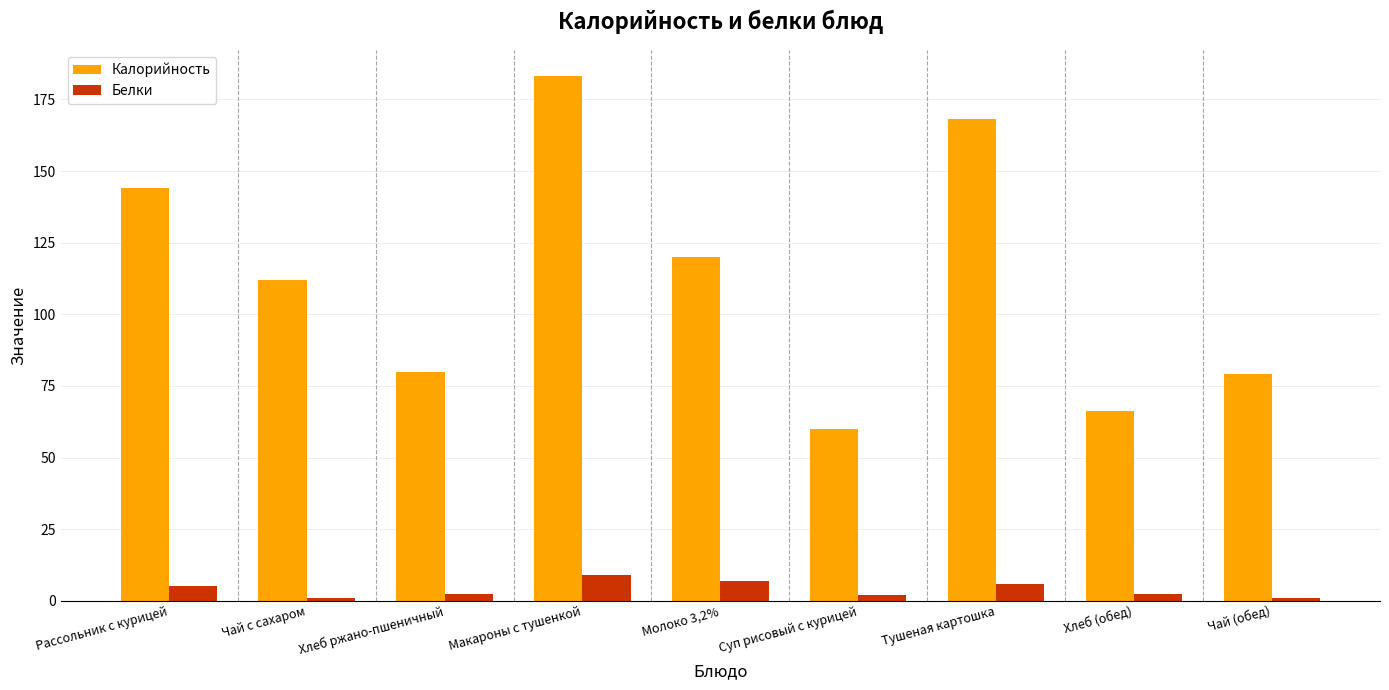

What is the lowest value of the Белки series?

1.0